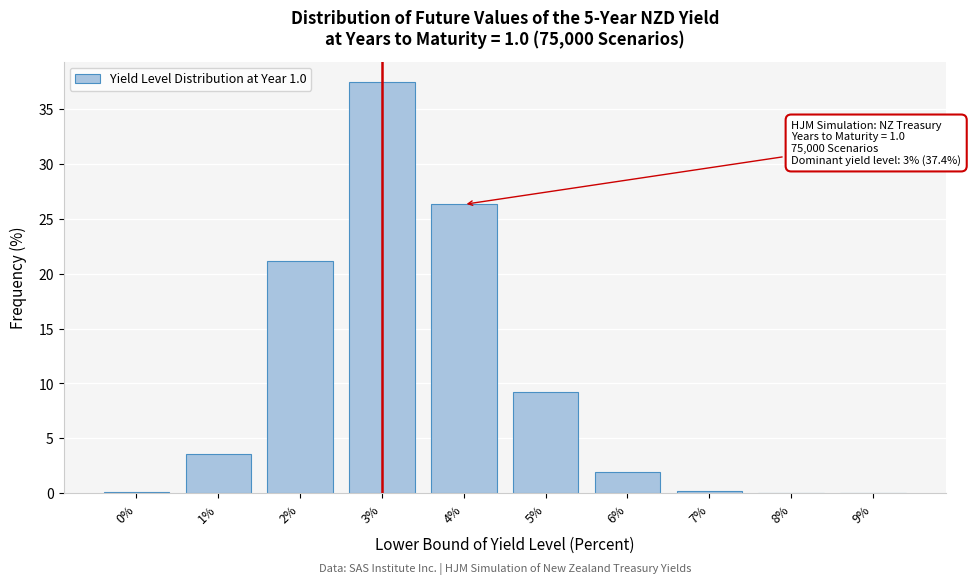

Which label corresponds to the largest value in the chart?

3%